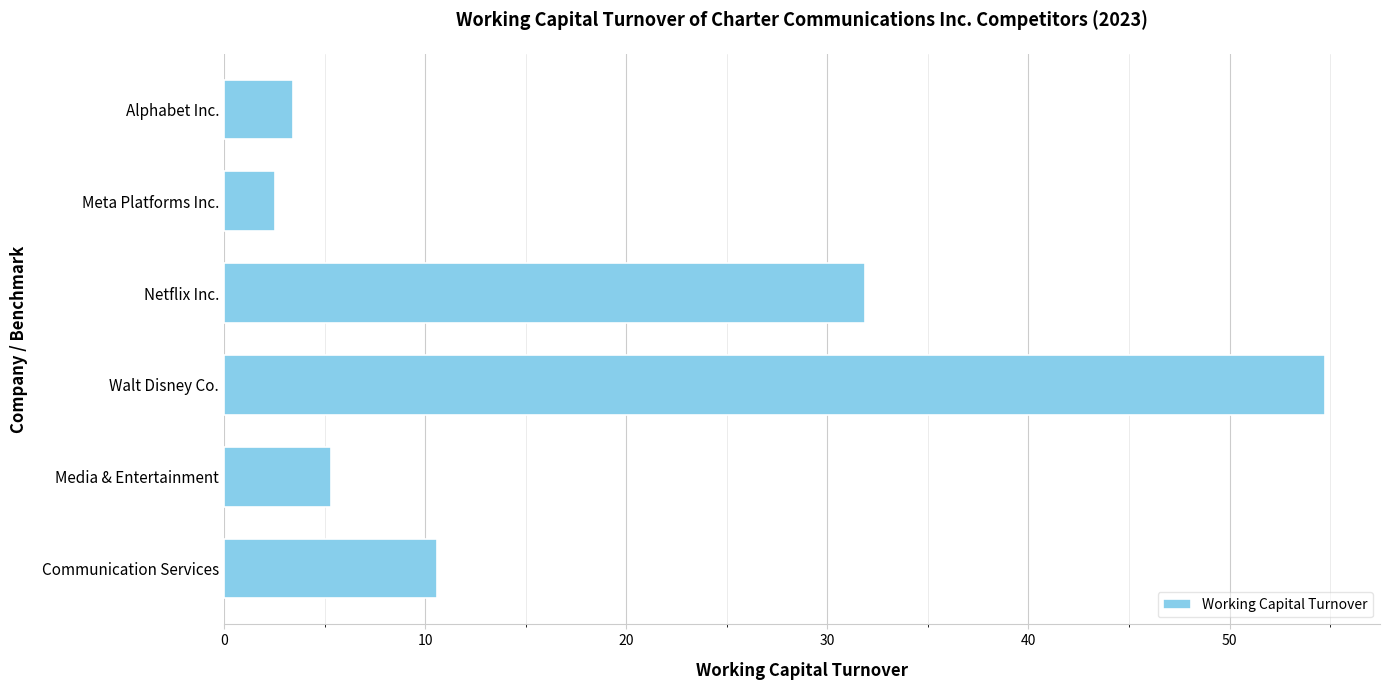

What is the sum of all values?

108.5